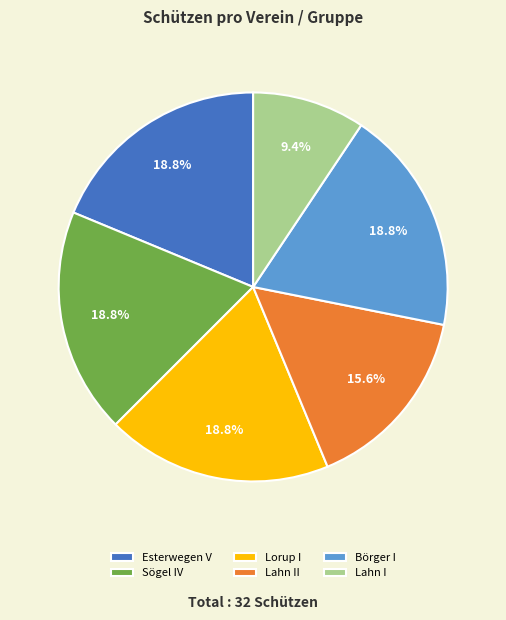

Count the number of slices in the pie.

6